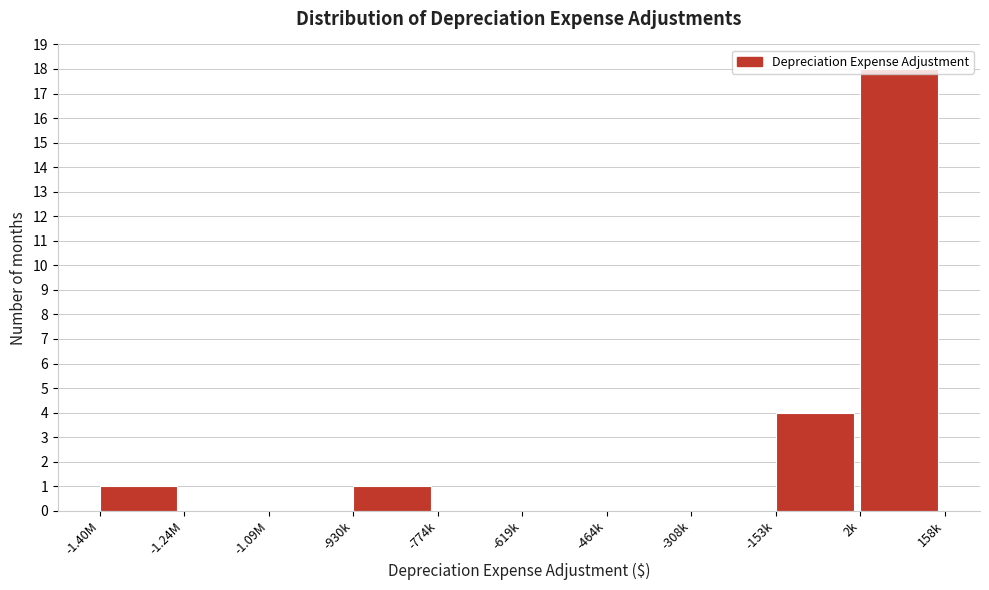

What is the change in value from -1.09M to 2k?

+18